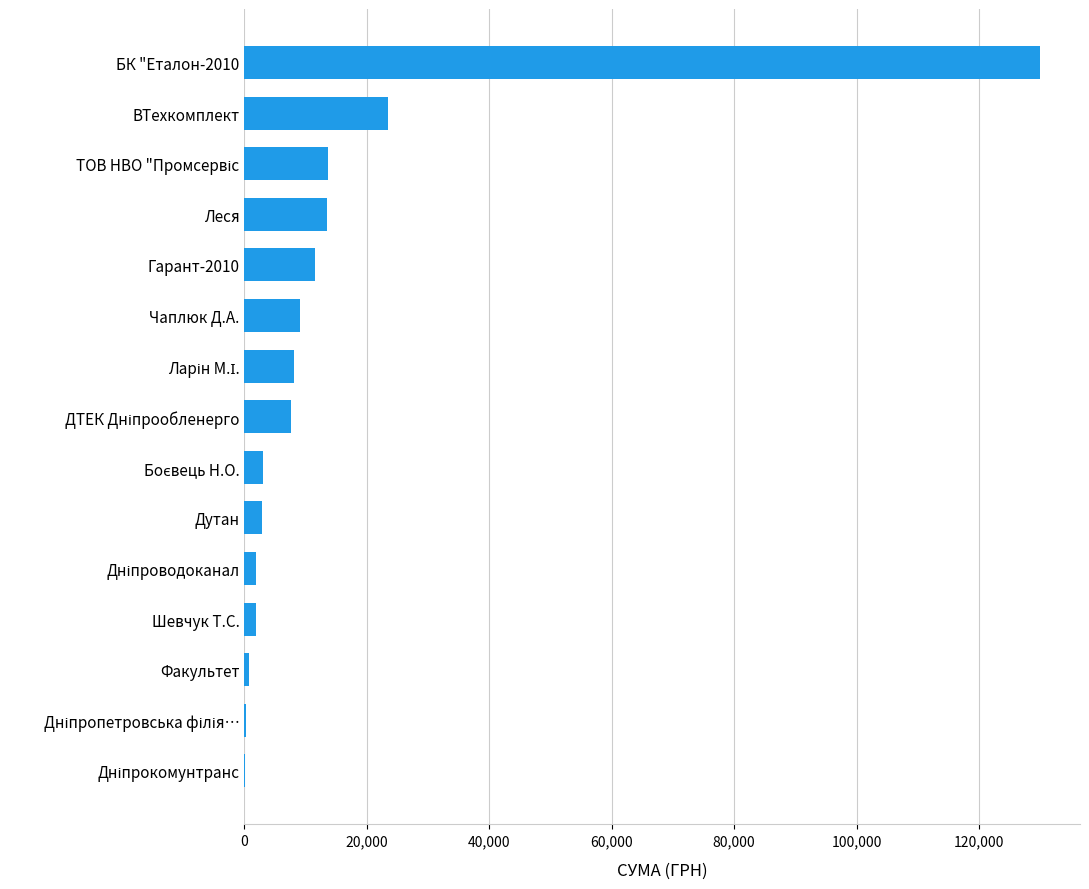

What is the sum of all values?

227622.0